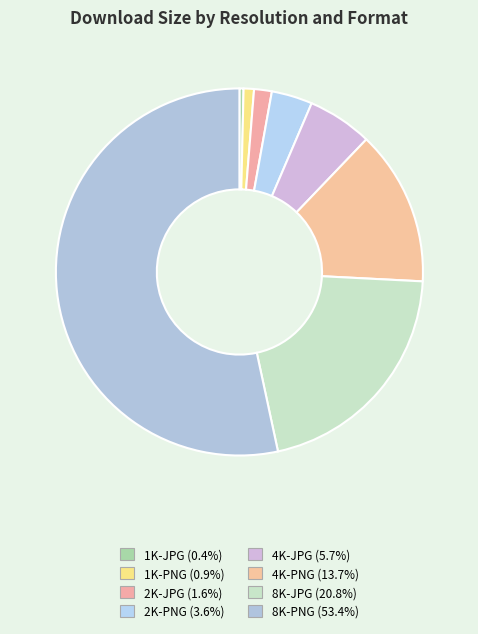

Which category accounts for the majority?

8K-PNG